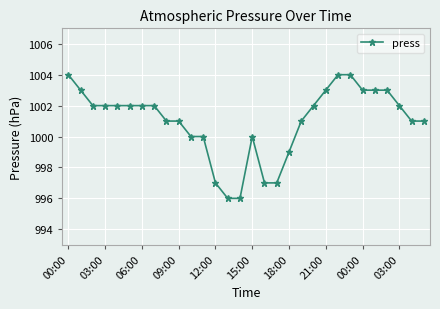

What is the difference between the maximum and minimum values?

8